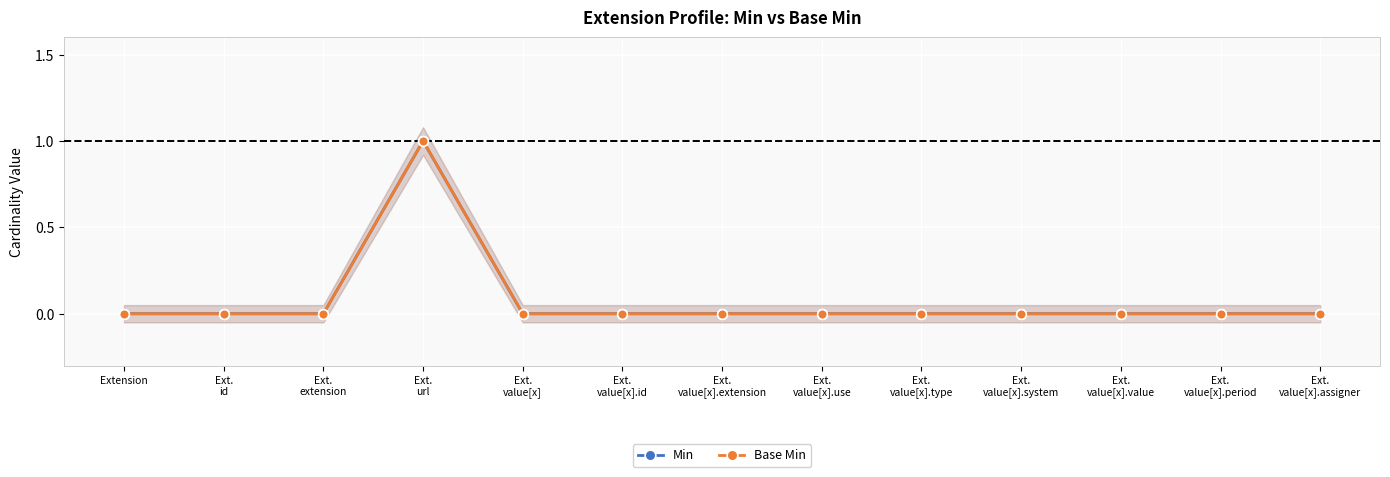

Does the chart display data point markers on the line(s)?

Yes